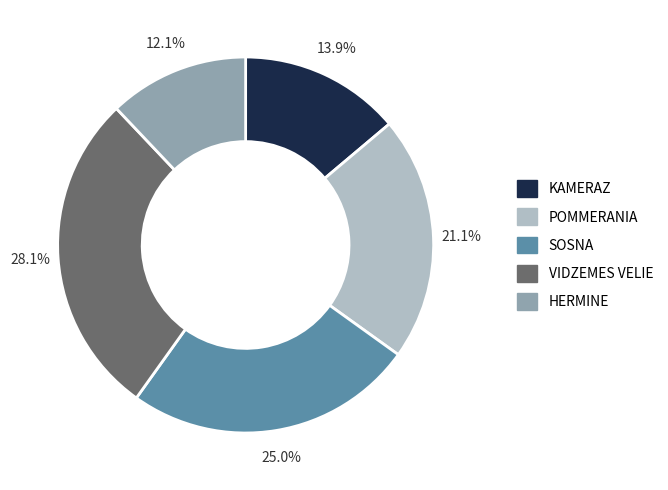

How many slices are in this pie chart?

5